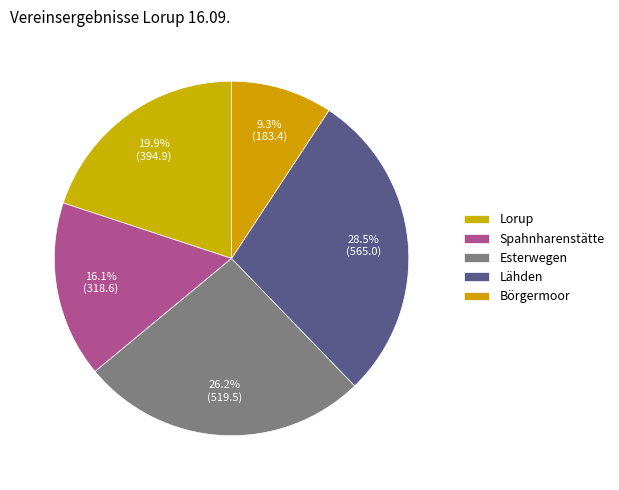

What is the total percentage of Börgermoor and Lähden?

37.8%